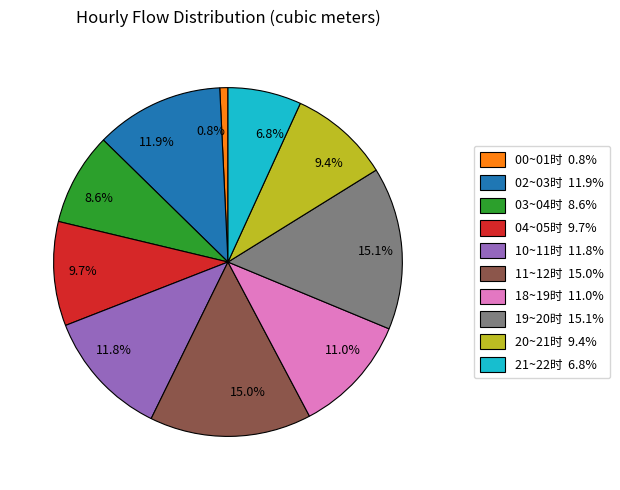

Between 0.8% and 9.4%, which is larger?

9.4%